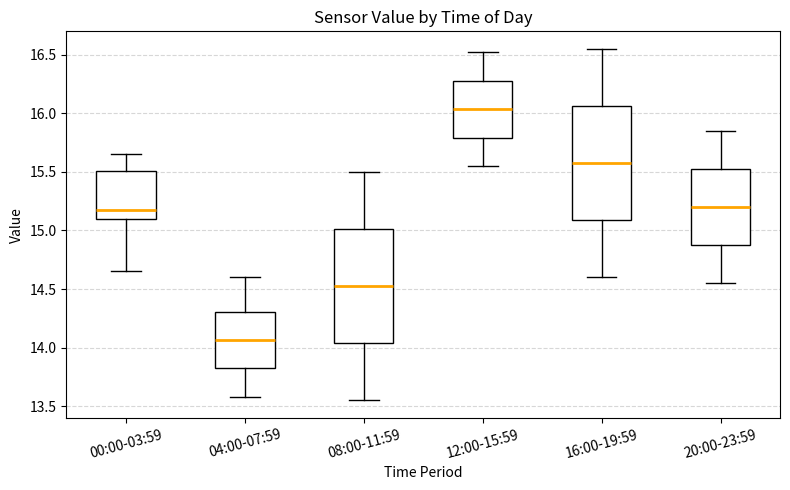

Reading left to right, read every box against the y-axis: the position of its median line, the range the box covers, and the ends of its whiskers. The values are not printed on the chart, so give them approximately, as read against the axis.

00:00-03:59: median 15.20, box 15.10 to 15.50, whiskers 14.65 to 15.65
04:00-07:59: median 14.05, box 13.80 to 14.30, whiskers 13.60 to 14.60
08:00-11:59: median 14.55, box 14.05 to 15.00, whiskers 13.55 to 15.50
12:00-15:59: median 16.05, box 15.80 to 16.30, whiskers 15.55 to 16.50
16:00-19:59: median 15.60, box 15.10 to 16.05, whiskers 14.60 to 16.55
20:00-23:59: median 15.20, box 14.85 to 15.55, whiskers 14.55 to 15.85